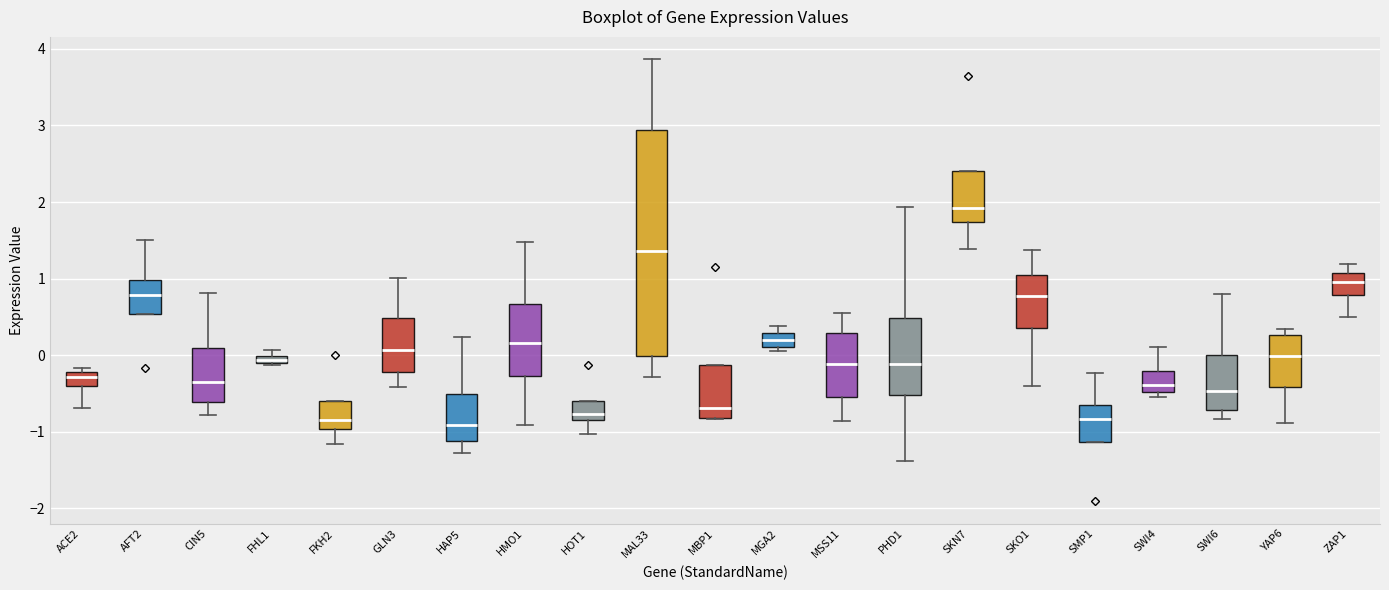

Comparing the boxes themselves (not the whiskers), which one is the tallest?

MAL33